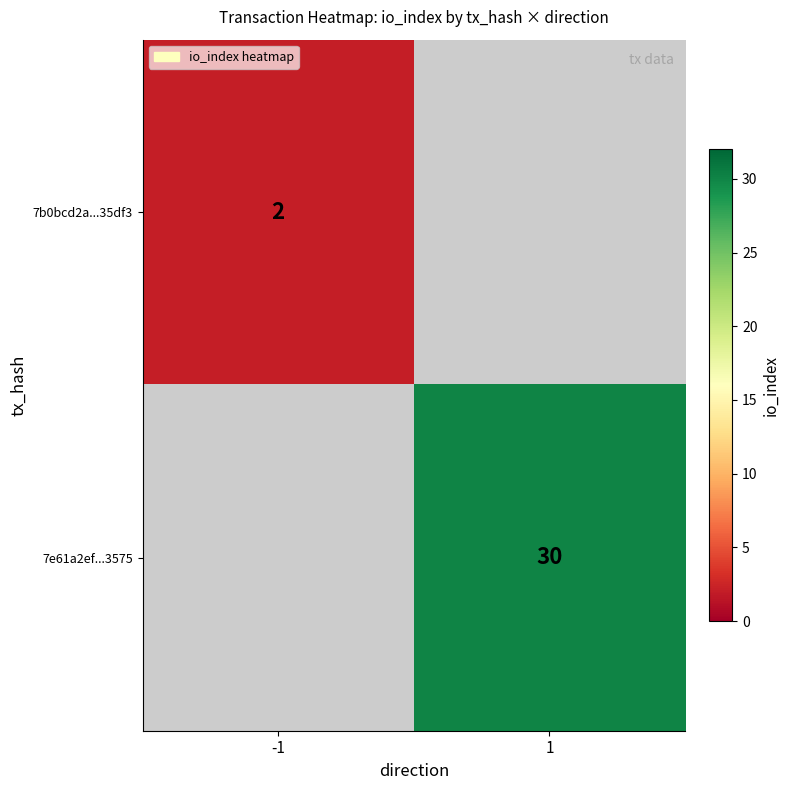

True or false: 7b0bcd2a...35df3 has a value of 2 at -1.

True